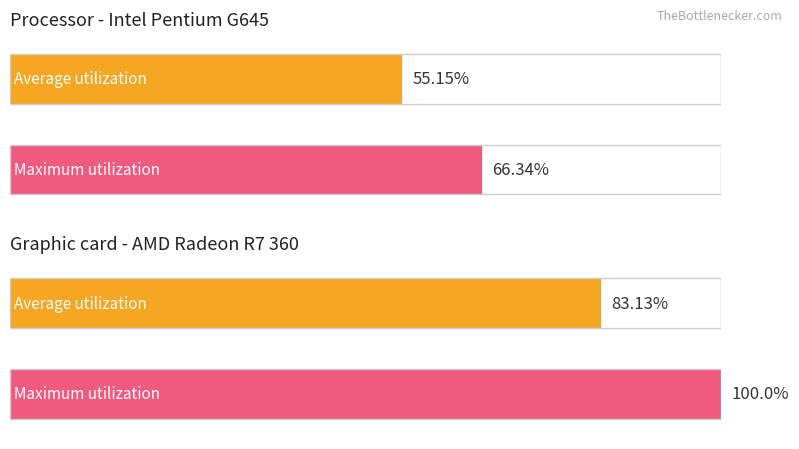

Between OFICIAL and OFICIAL, which series saw the biggest shift?

Maximum utilization